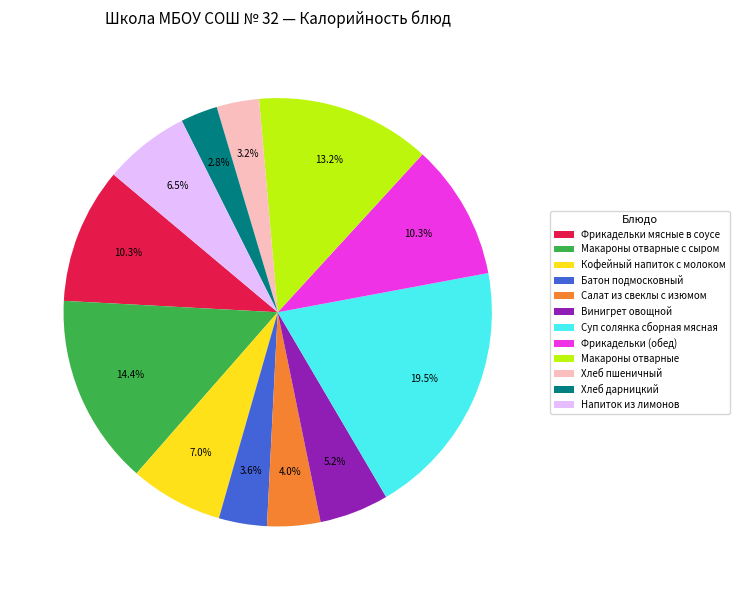

Which category has the biggest portion of the pie?

Суп солянка сборная мясная